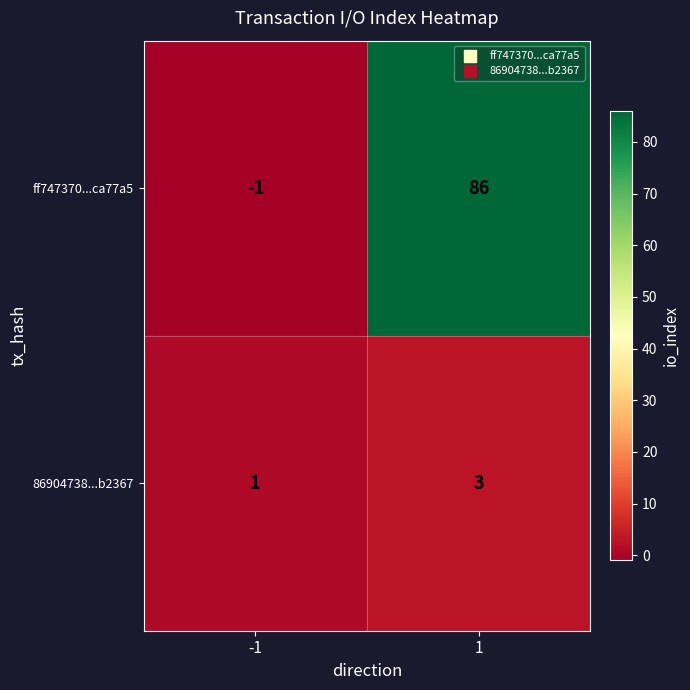

What is the total value across all series at 1?

89